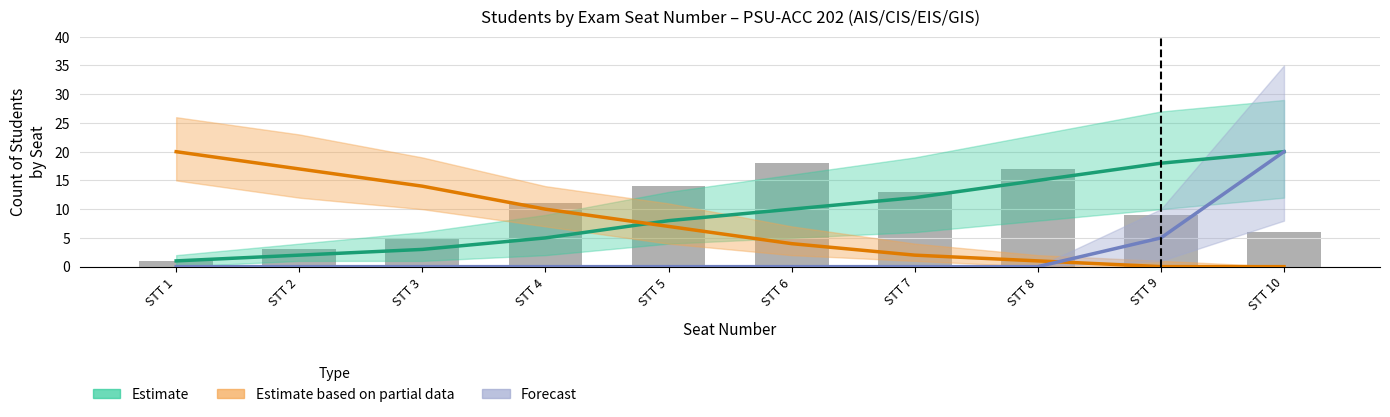

Is the value of Observed at STT 2 greater than the value of Forecast at STT 4?

Yes